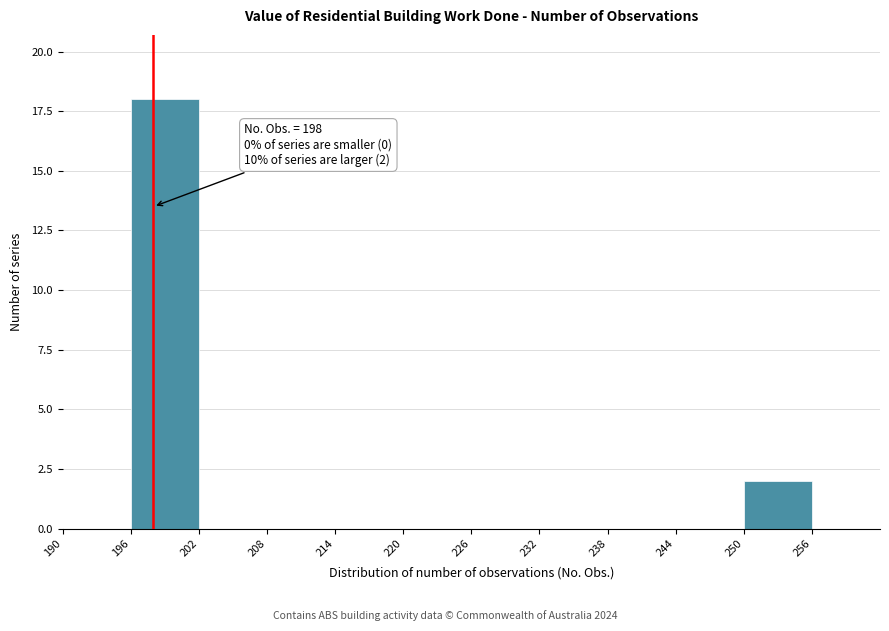

Over which range of the x-axis is the bar tallest?

196 to 202